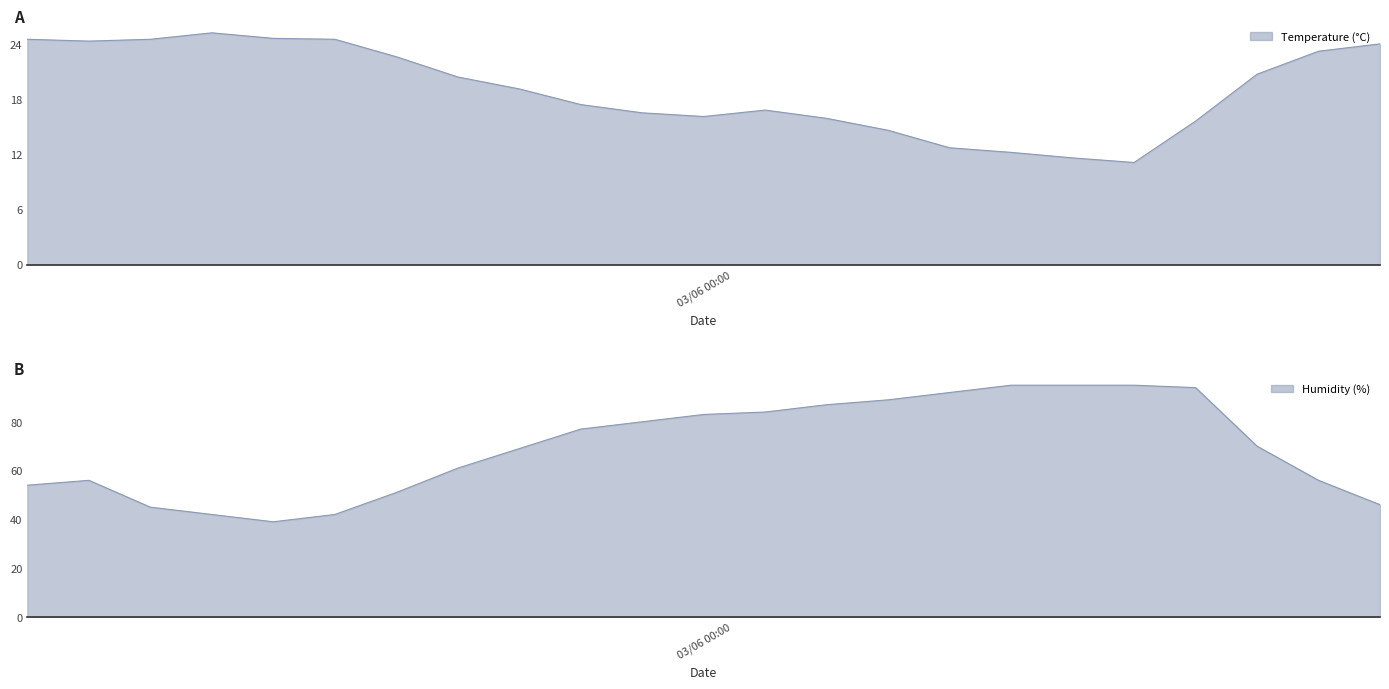

The value of Humidity (%) at 03/06 06:00 is 95.0. True or false?

True